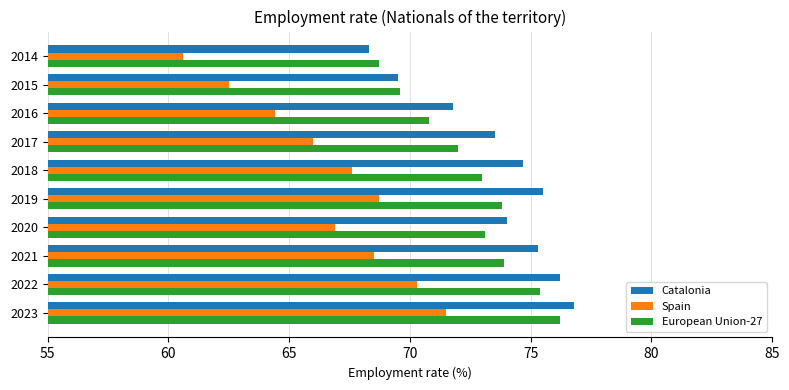

At which label is European Union-27 closest to 72?

2017